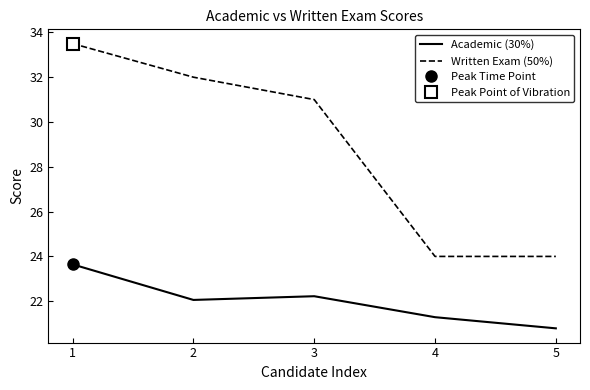

List the series in order of their overall mean, highest first.

Written Exam (50%), Academic (30%)